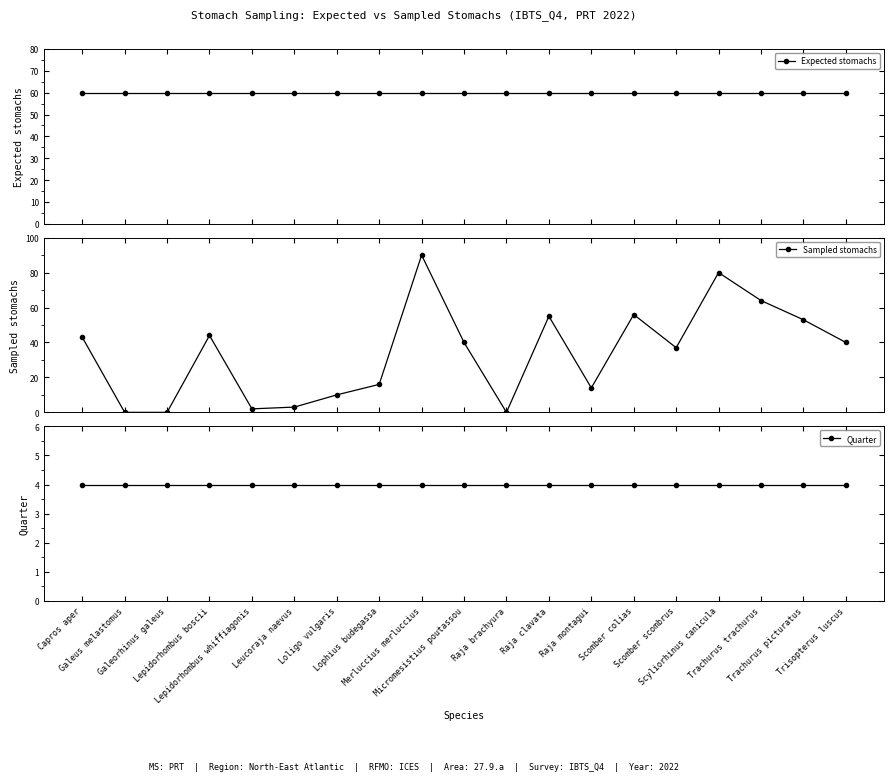

What is the value of the Quarter point at the 11th from the left?

4